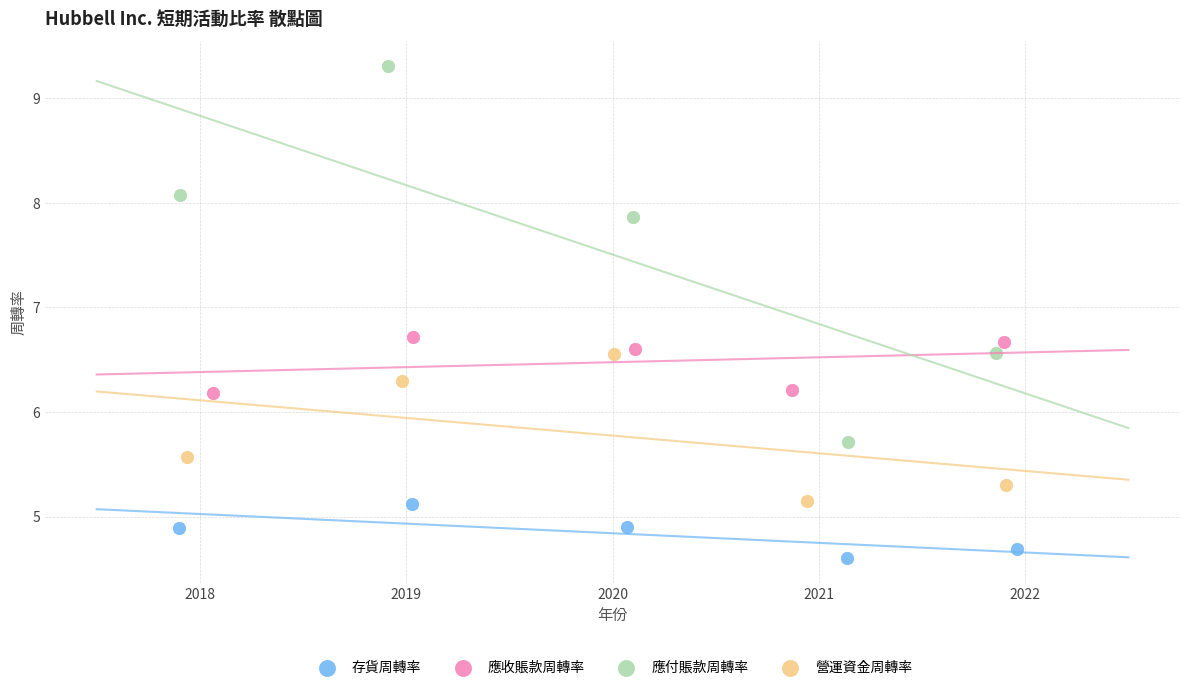

Which series contains the lowest Y value?

存貨周轉率